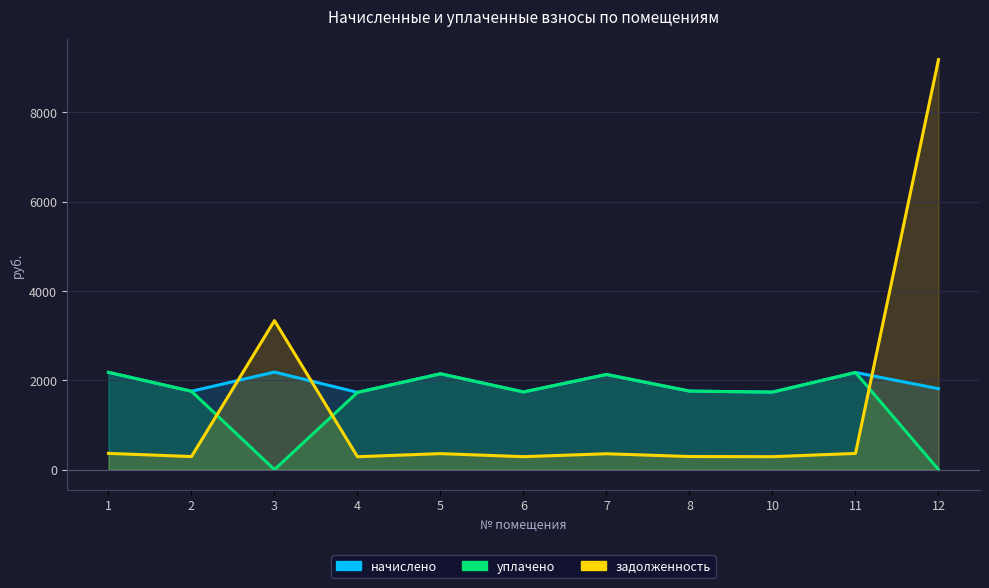

Is the value of начислено at 10 greater than the value of уплачено at 11?

No